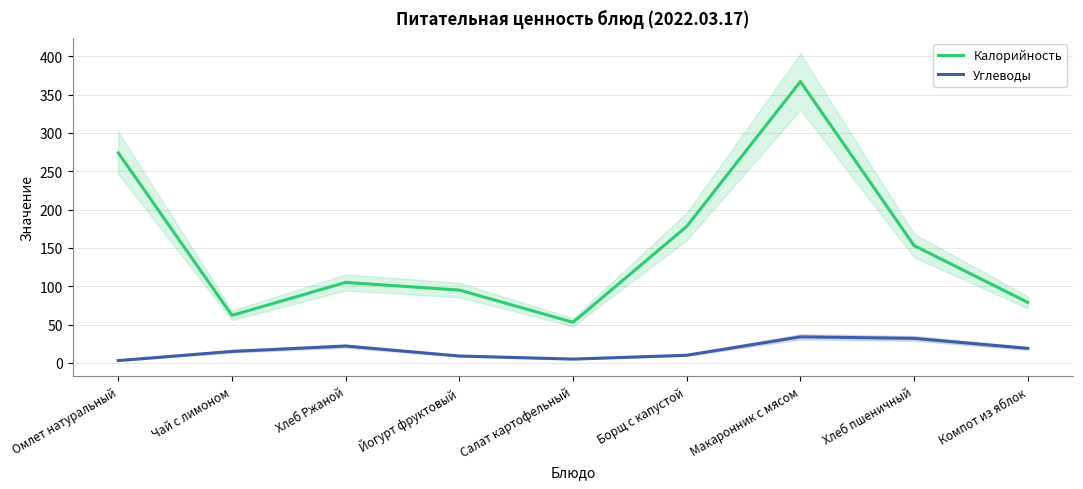

Rank the series by their average value, from lowest to highest.

Углеводы, Калорийность